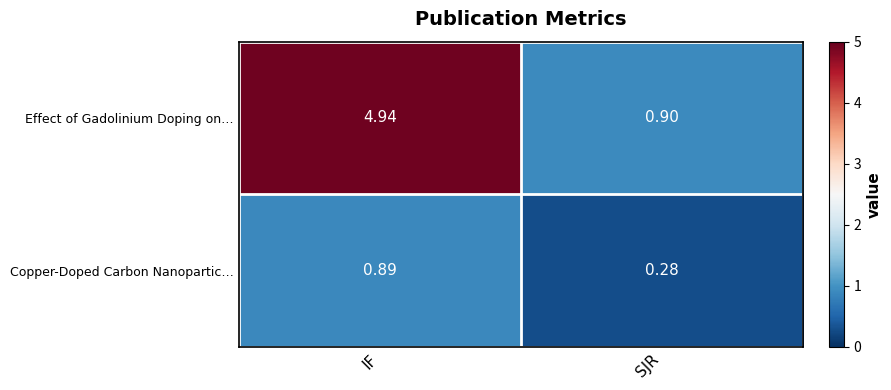

Which series has the largest total across all categories?

Effect of Gadolinium Doping on…